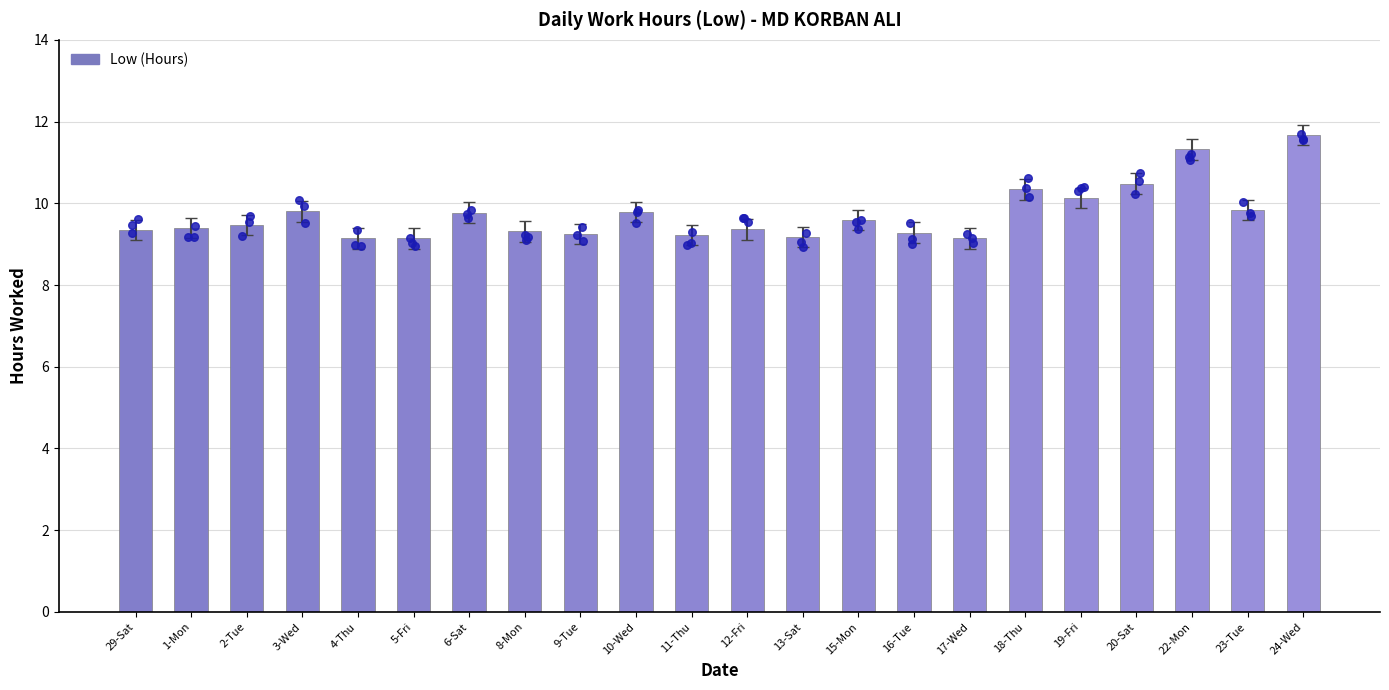

Between 9-Tue and 19-Fri, which is larger?

19-Fri